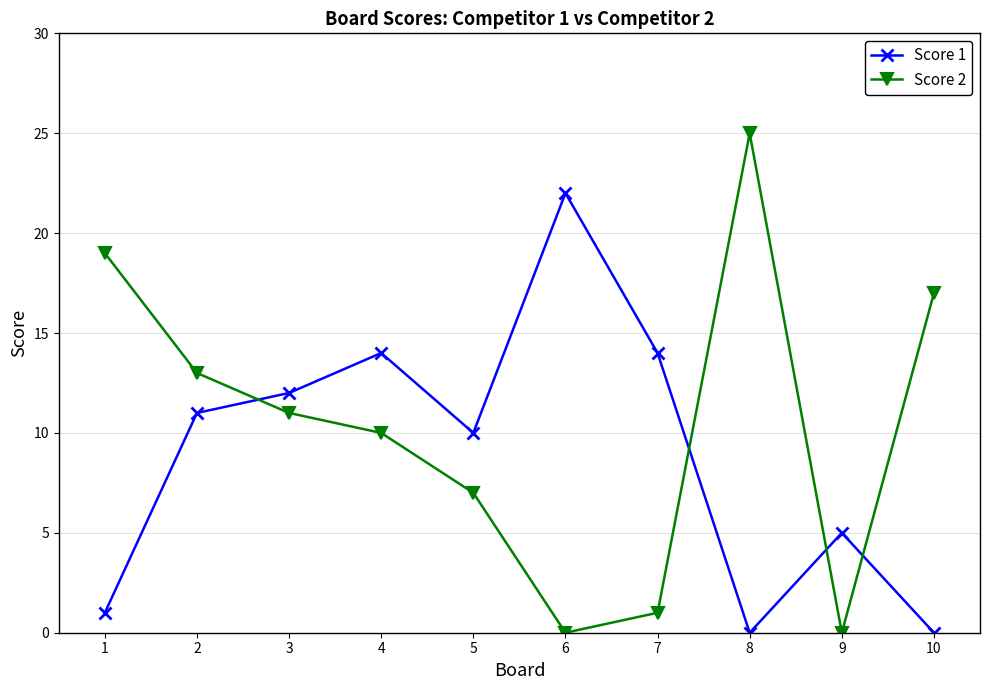

What is the sum of all Score 1 values?

89